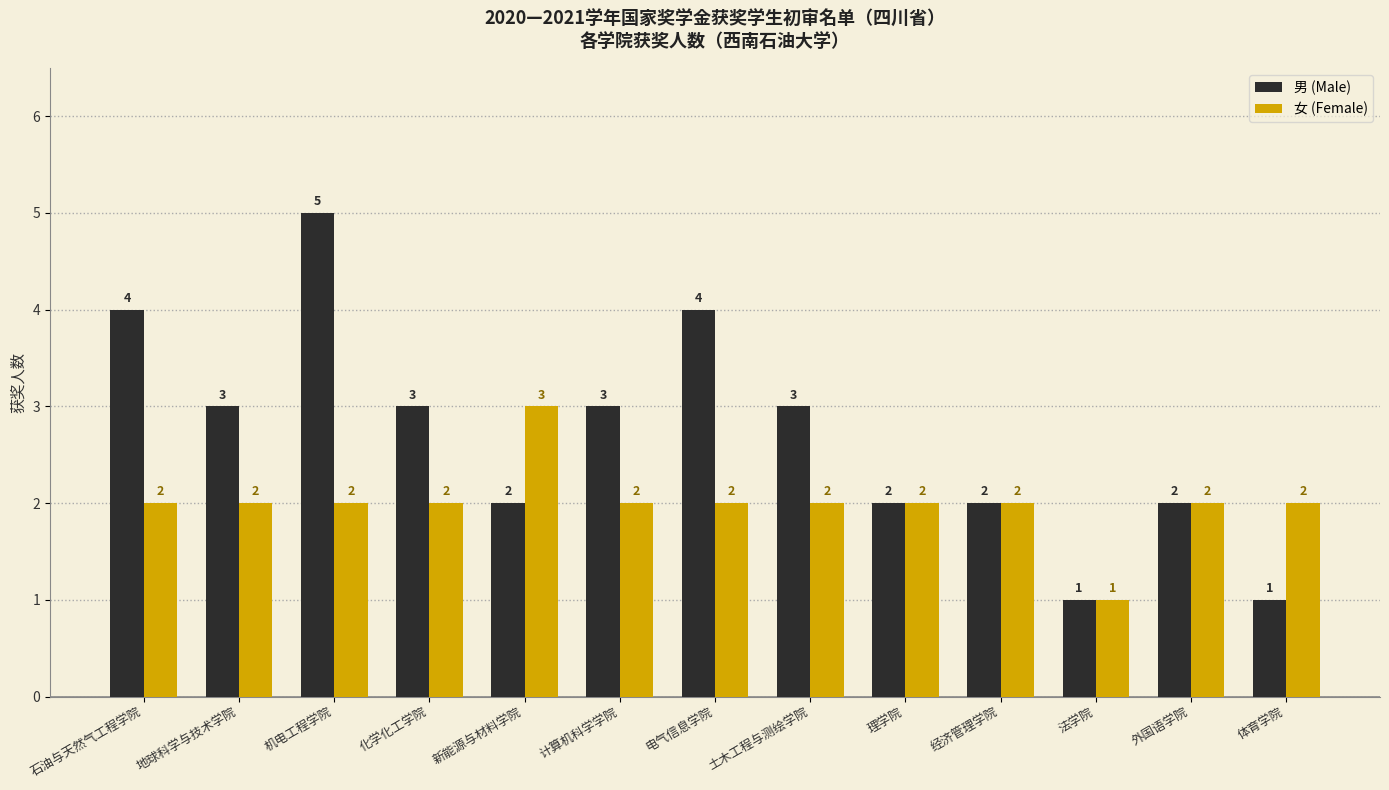

At which category does the chart reach its peak across all series?

机电工程学院